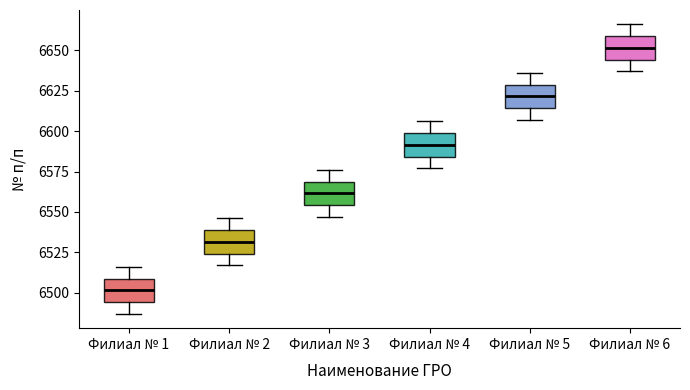

Where does the median line of the box for Филиал № 4 sit on the y-axis? The values are not printed on the chart, so give them approximately, as read against the axis.

6590